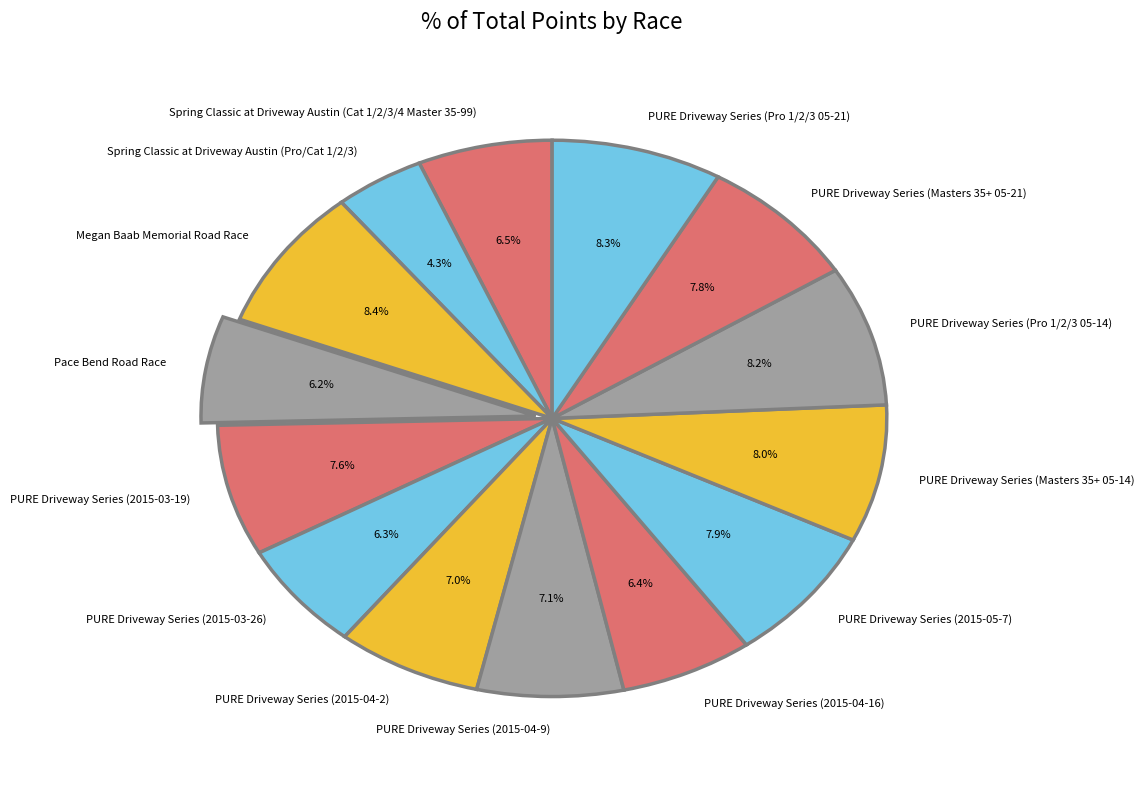

To the nearest percent, what portion does PURE Driveway Series (2015-04-9) represent?

7%